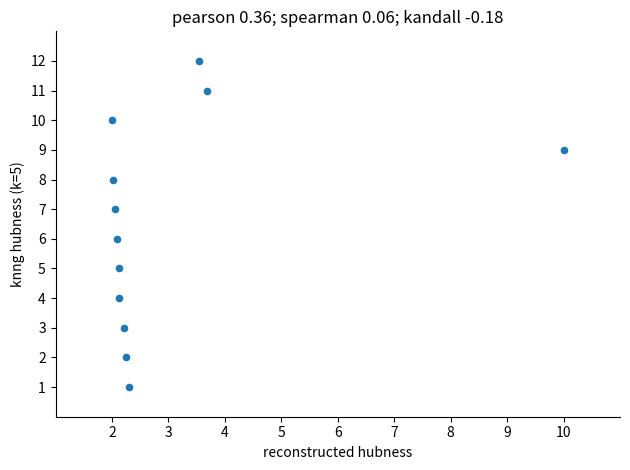

What is the range of Y values (max minus min)?

11